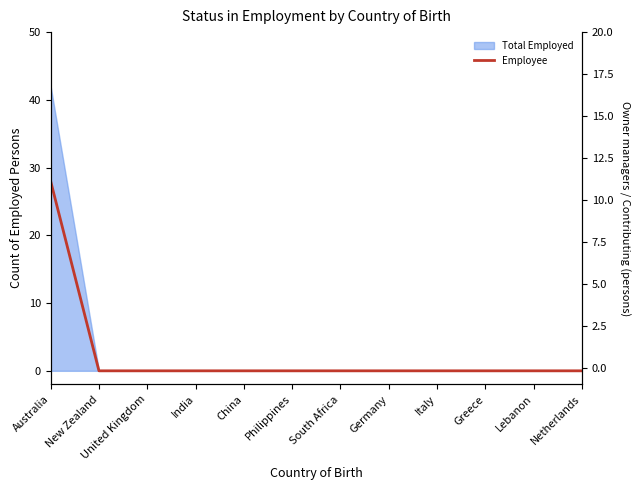

How many values exceed 0?

1